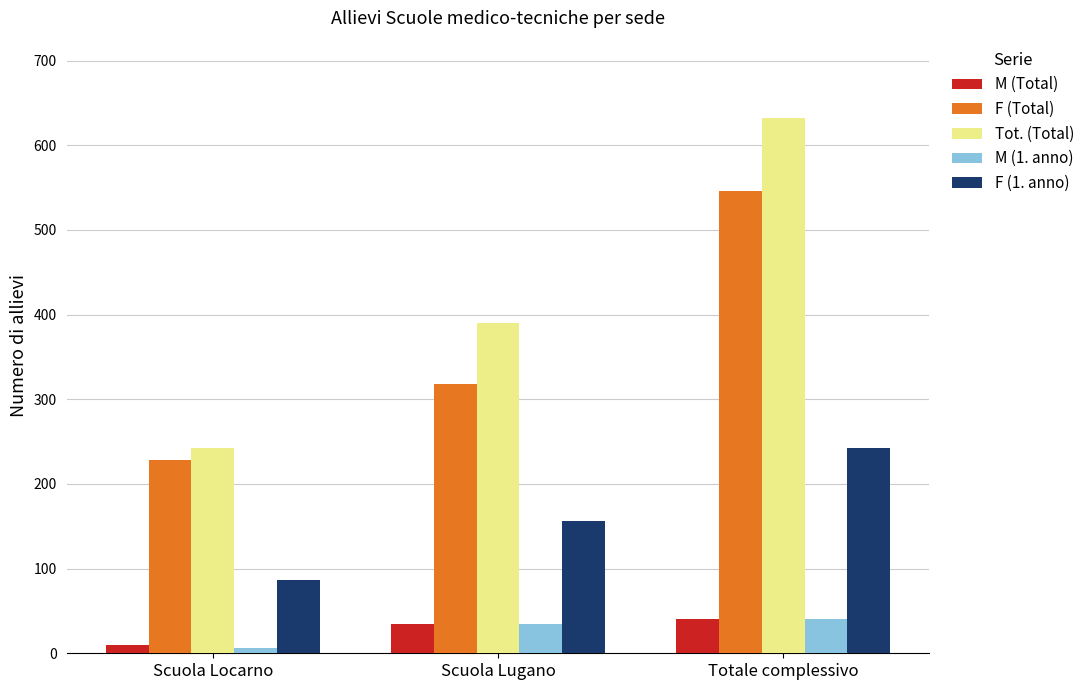

What is the average value of the M (1. anno) series?

27